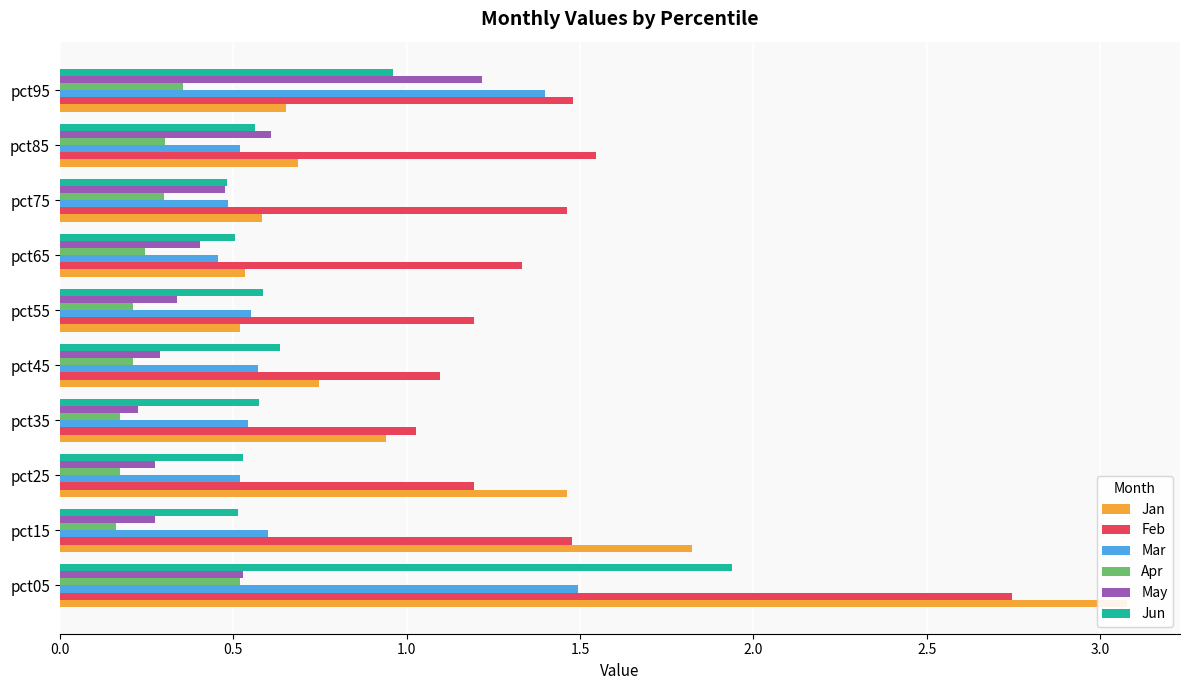

What is the lowest value of the Jan series?

0.5